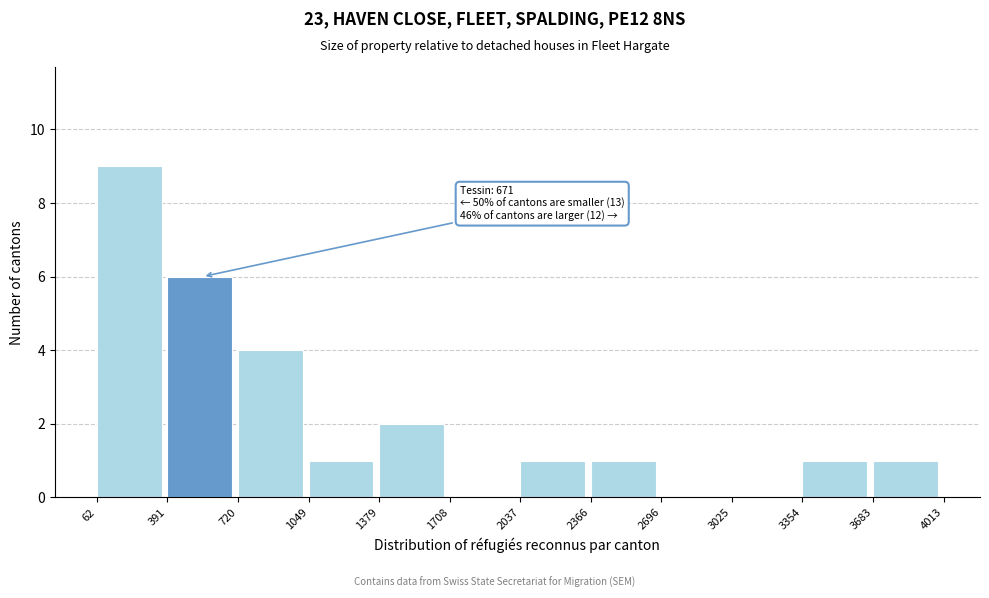

Over which range of the x-axis is the bar tallest?

62 to 391